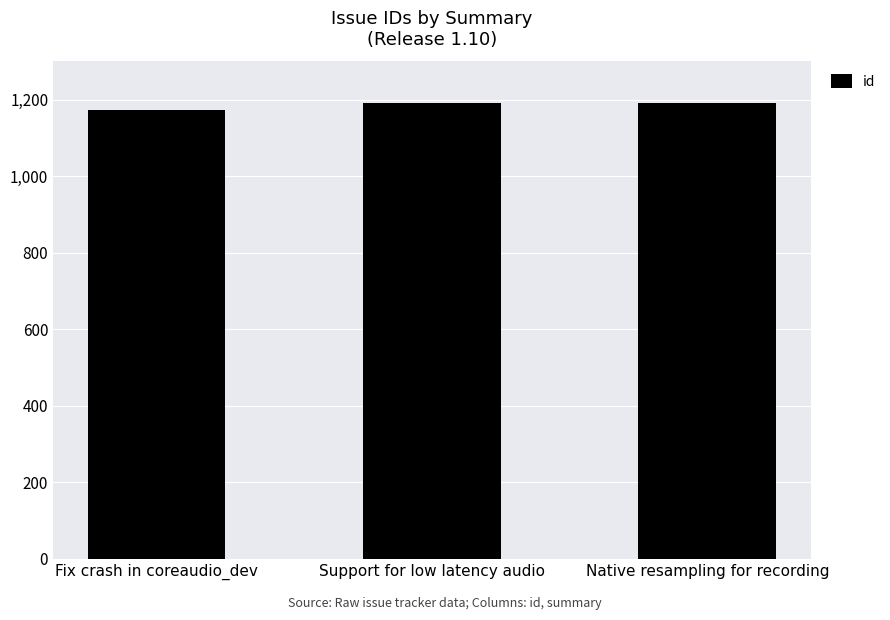

Where is the data nearest to the value 1183?

Support for low latency audio